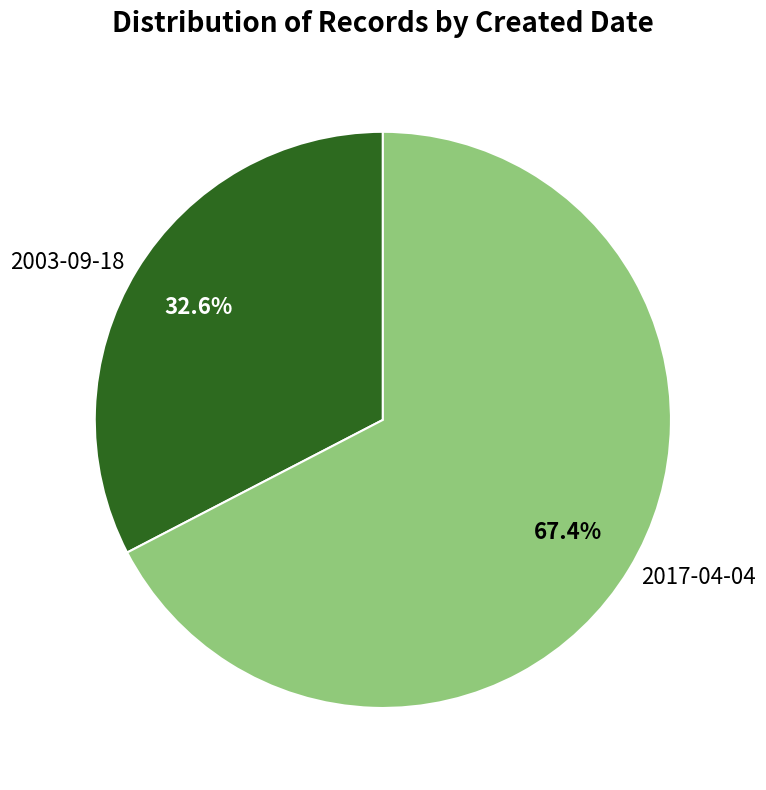

Does any single category account for the majority?

Yes